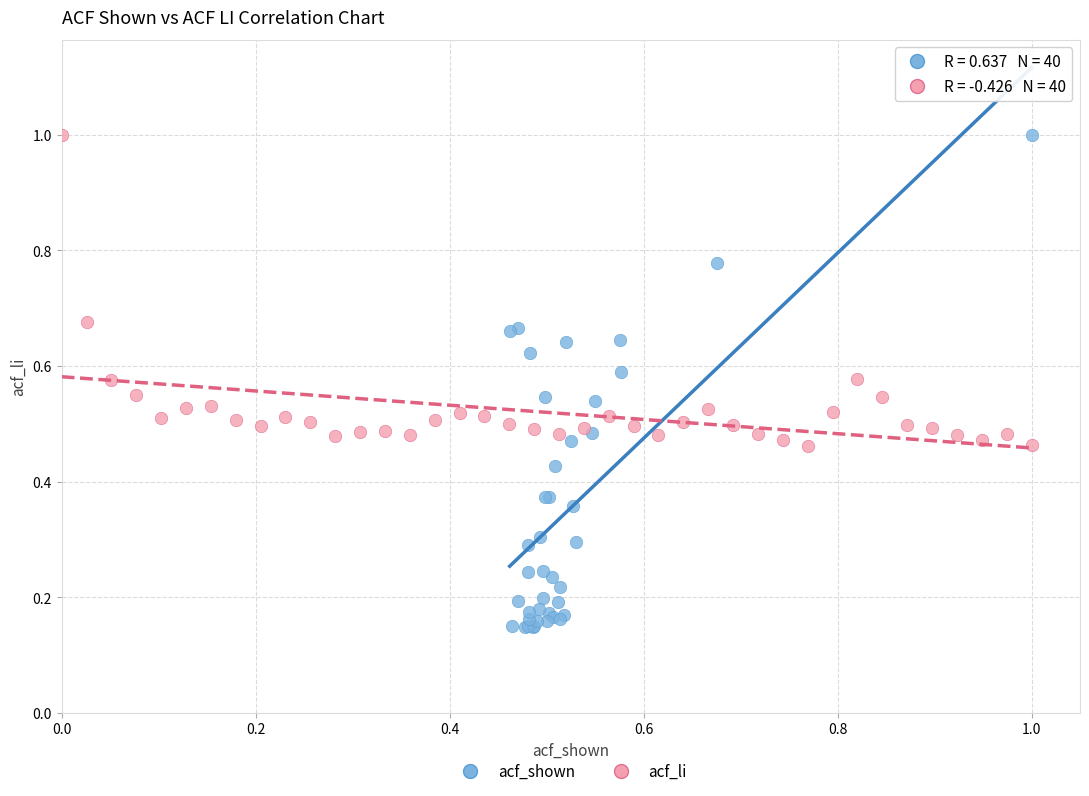

Which series reaches the minimum Y coordinate?

acf_shown